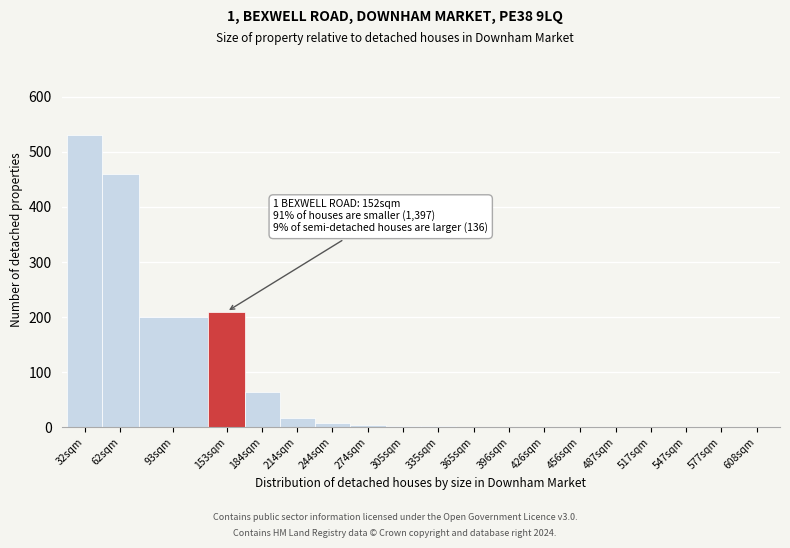

Between 184sqm and 153sqm, which is larger?

153sqm